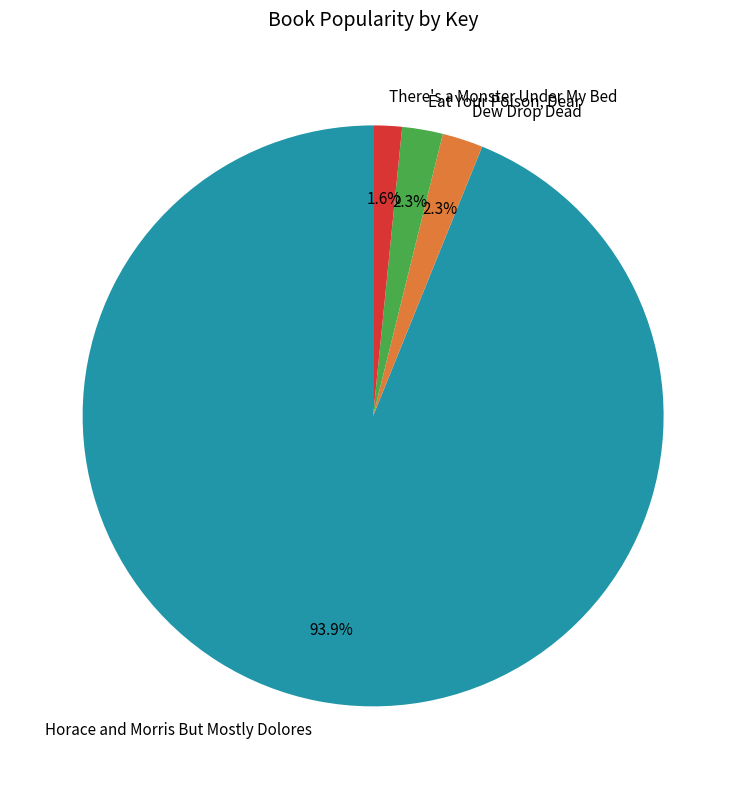

Is there any slice that represents more than half of the pie?

Yes